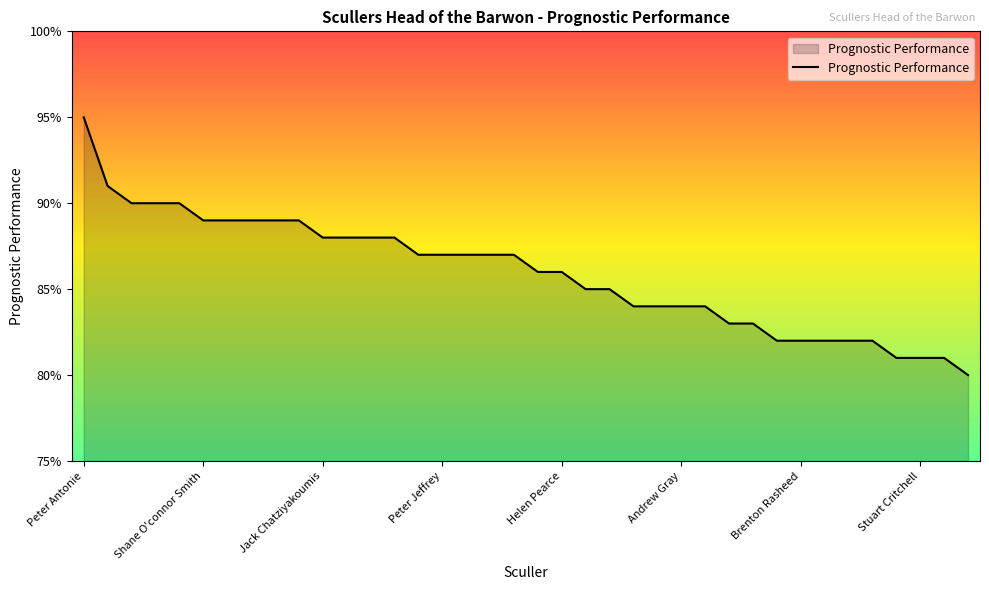

What is the sum of all values?

32.6